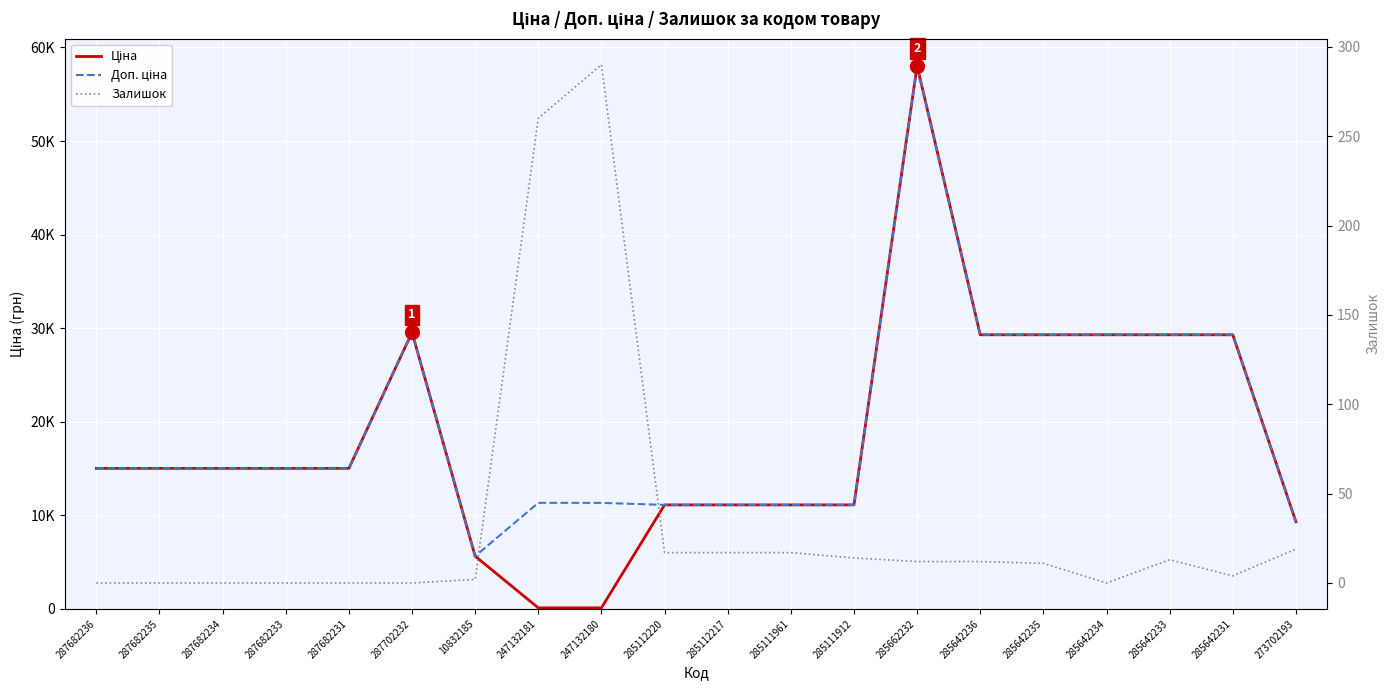

Where is the first local maximum for Залишок?

247132180